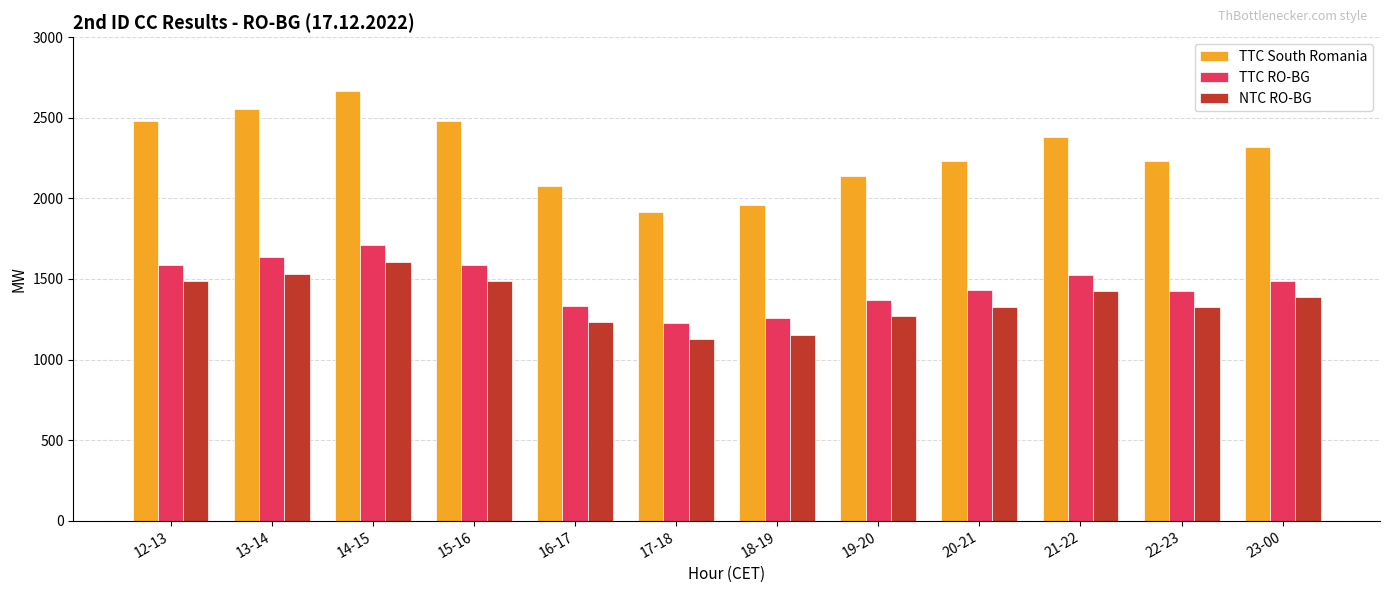

What is the difference between the TTC South Romania values at 15-16 and 16-17?

402